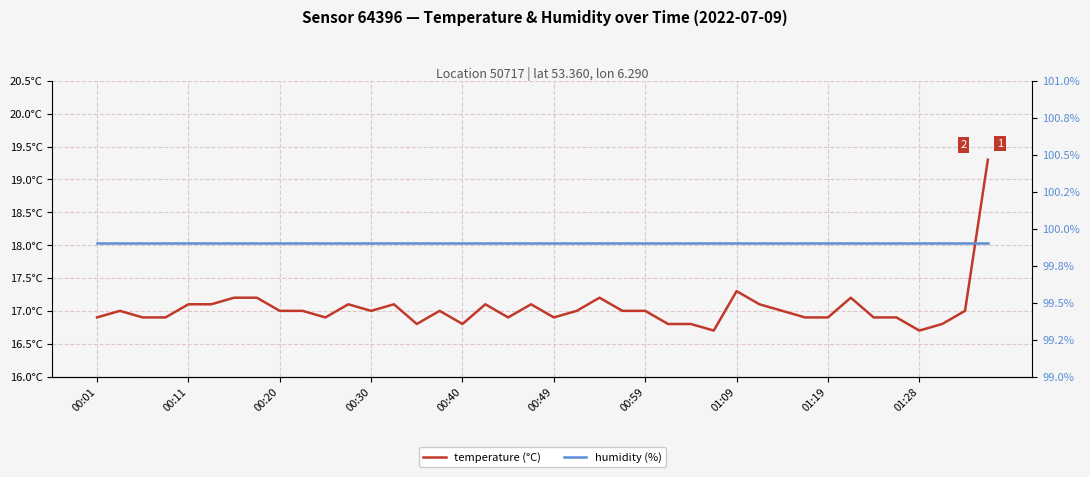

What is the smallest value displayed?

16.7